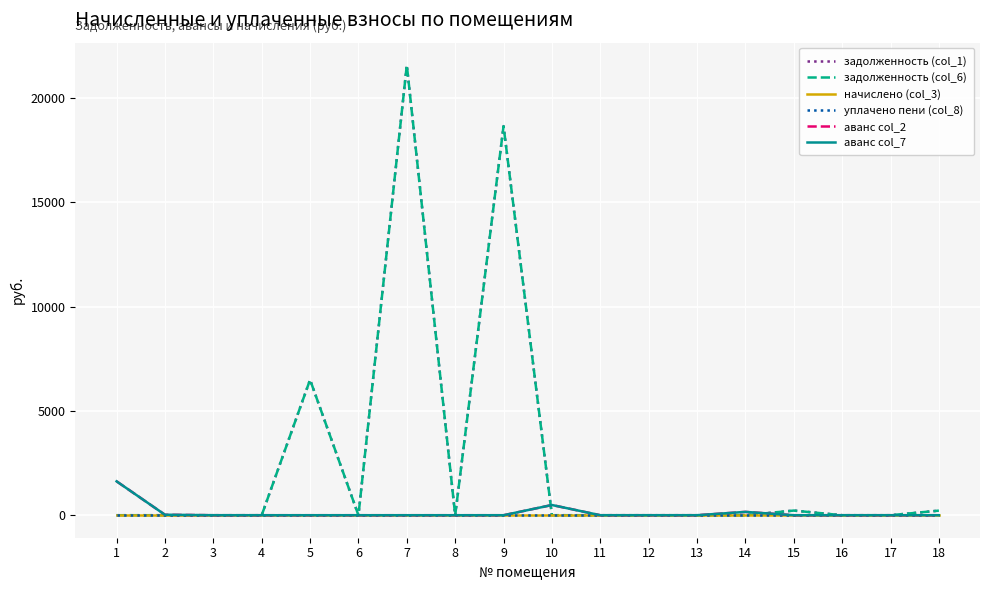

Reading left to right, extract all data points from this chart.

задолженность (col_1): 1=0.0	2=0.0	3=0.0	4=0.0	5=6493.2	6=0.0	7=21576.0	8=0.0	9=18652.0	10=0.0	11=0.0	12=0.0	13=0.0	14=0.0	15=222.6	16=0.0	17=0.0	18=219.9
задолженность (col_6): 1=0.0	2=0.0	3=0.0	4=0.0	5=6493.2	6=0.0	7=21576.0	8=0.0	9=18652.0	10=0.0	11=0.0	12=0.0	13=0.0	14=0.0	15=222.6	16=0.0	17=0.0	18=219.9
начислено (col_3): 1=0.0	2=0.0	3=0.0	4=0.0	5=0.0	6=0.0	7=0.0	8=0.0	9=0.0	10=0.0	11=0.0	12=0.0	13=0.0	14=0.0	15=0.0	16=0.0	17=0.0	18=0.0
уплачено пени (col_8): 1=0.0	2=0.0	3=0.0	4=0.0	5=0.0	6=0.0	7=0.0	8=0.0	9=0.0	10=0.0	11=0.0	12=0.0	13=0.0	14=0.0	15=0.0	16=0.0	17=0.0	18=0.0
аванс col_2: 1=1624.5	2=22.5	3=0.0	4=0.0	5=0.0	6=0.0	7=0.0	8=0.0	9=0.0	10=489.6	11=0.0	12=0.0	13=0.0	14=159.5	15=0.0	16=0.0	17=0.0	18=0.0
аванс col_7: 1=1624.5	2=22.5	3=0.0	4=0.0	5=0.0	6=0.0	7=0.0	8=0.0	9=0.0	10=489.6	11=0.0	12=0.0	13=0.0	14=159.5	15=0.0	16=0.0	17=0.0	18=0.0